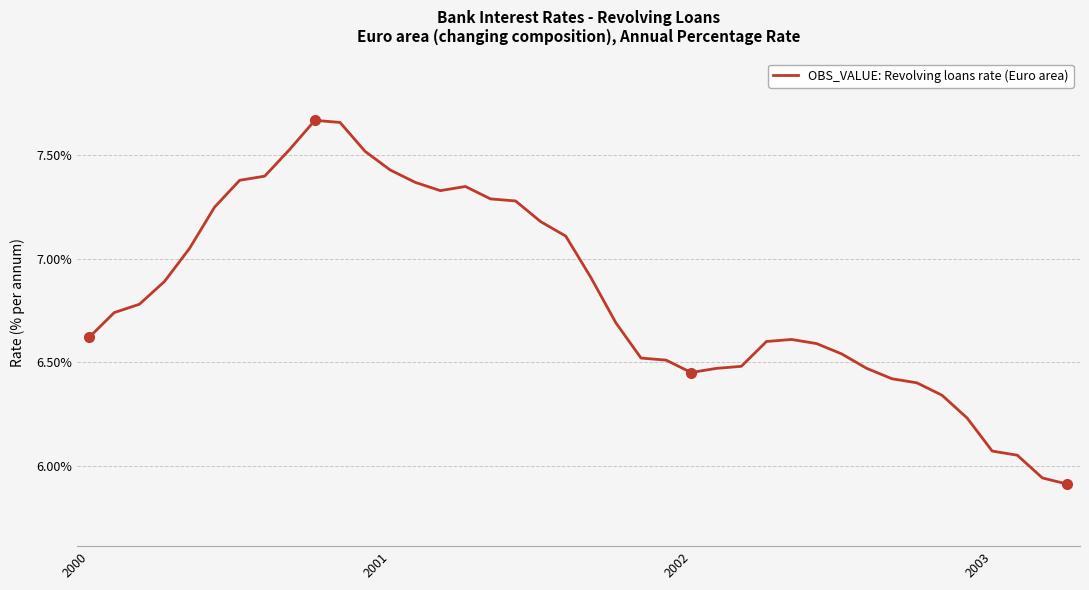

Count the number of categories in the chart.

40